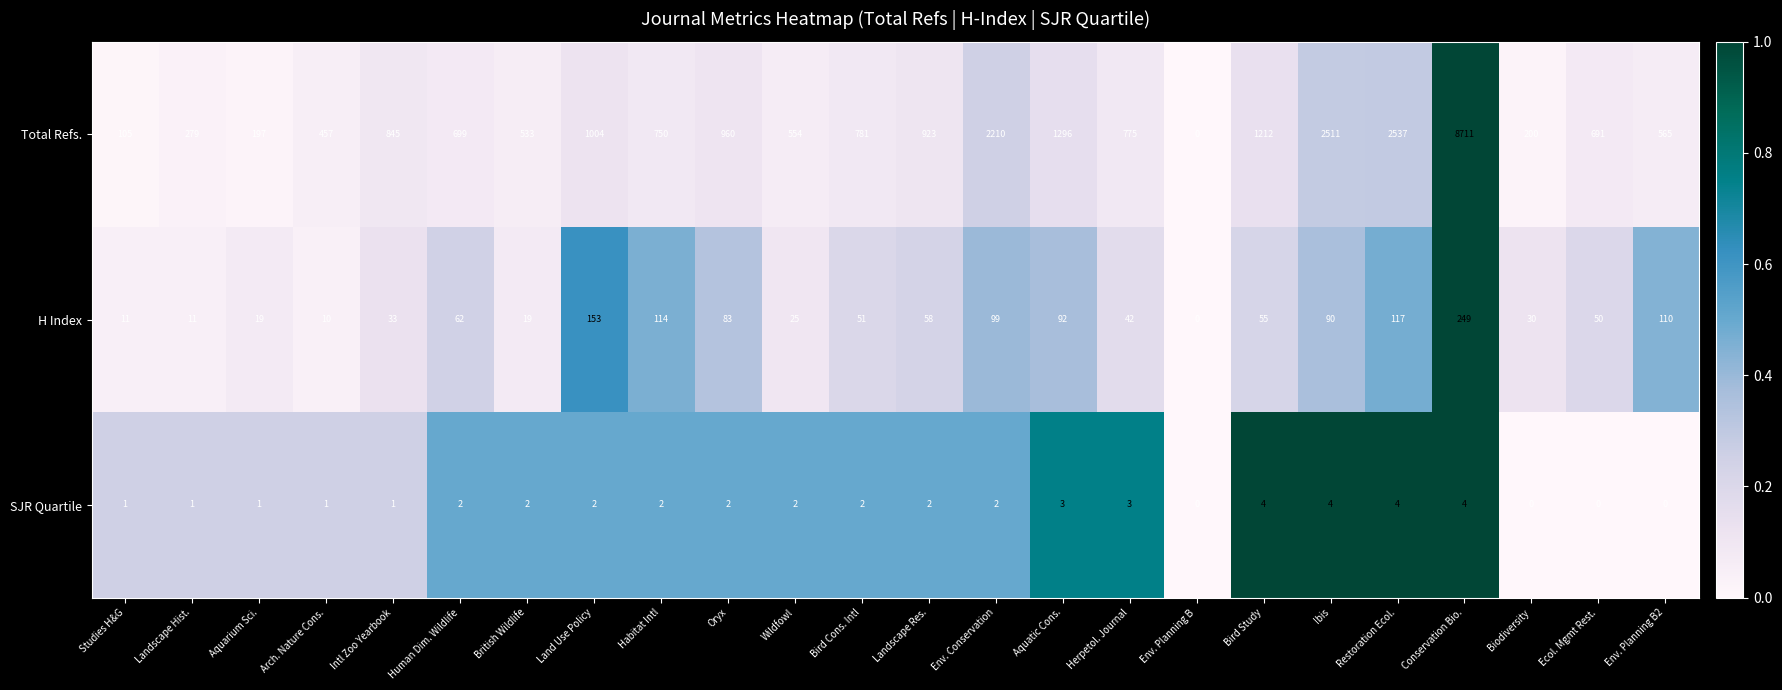

How many distinct data groups are displayed?

3